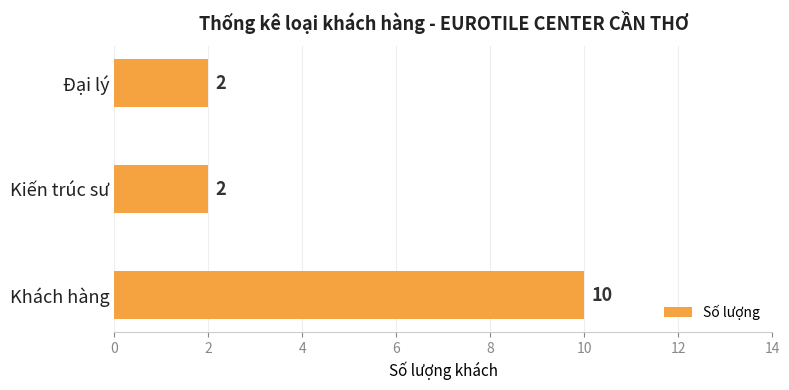

What is the difference between the maximum and minimum values?

8